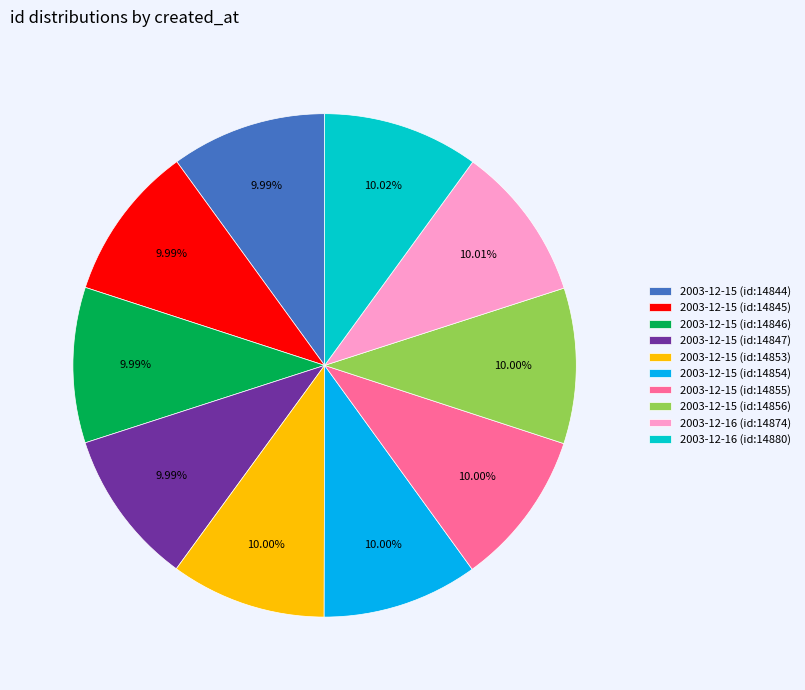

Is the sum of 2003-12-15 (id:14846) and 2003-12-16 (id:14880) greater than half?

No